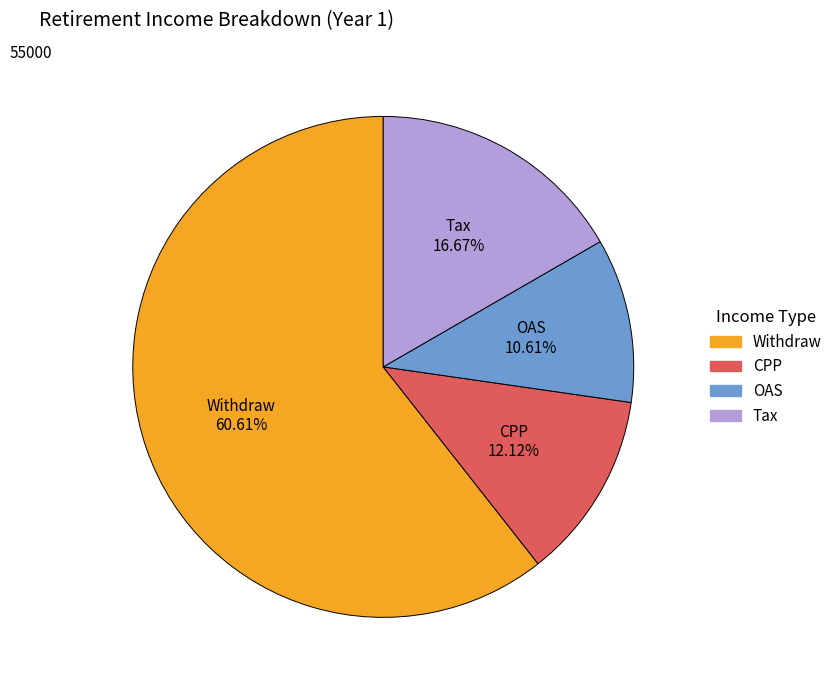

Which slice is the smallest?

OAS